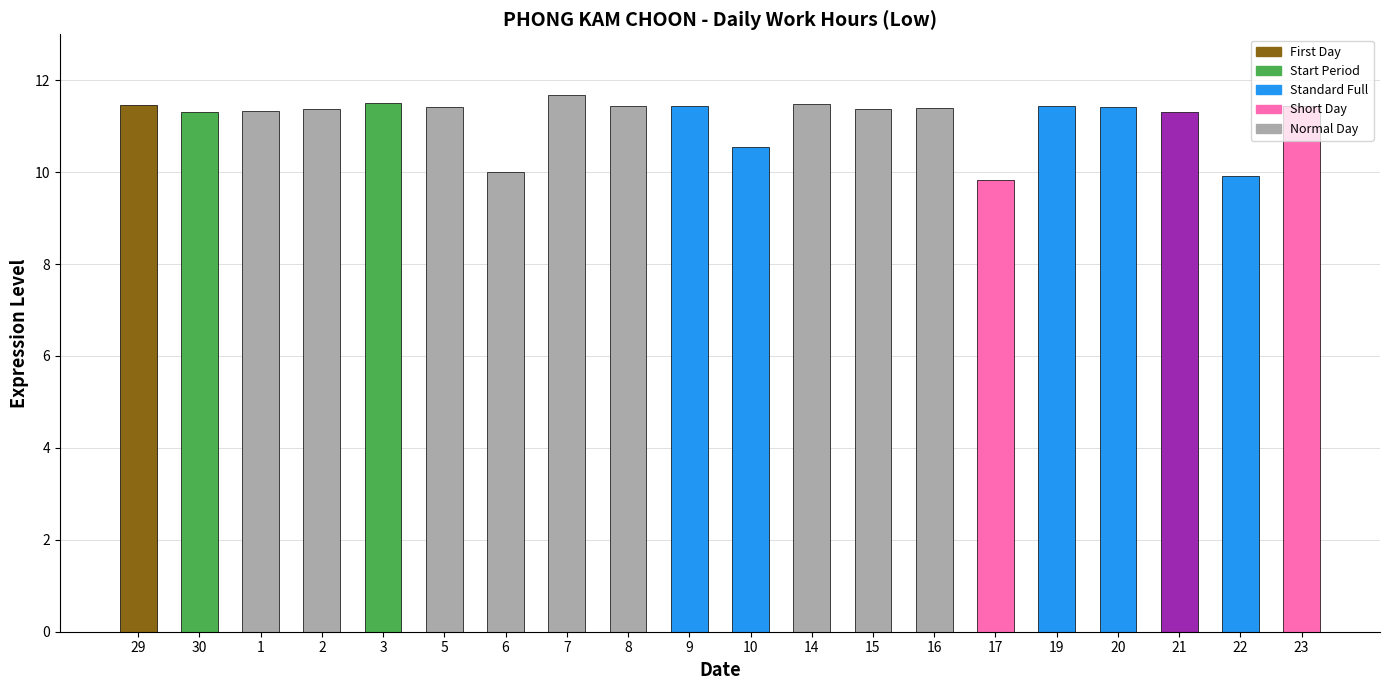

What is the smallest value displayed?

9.8